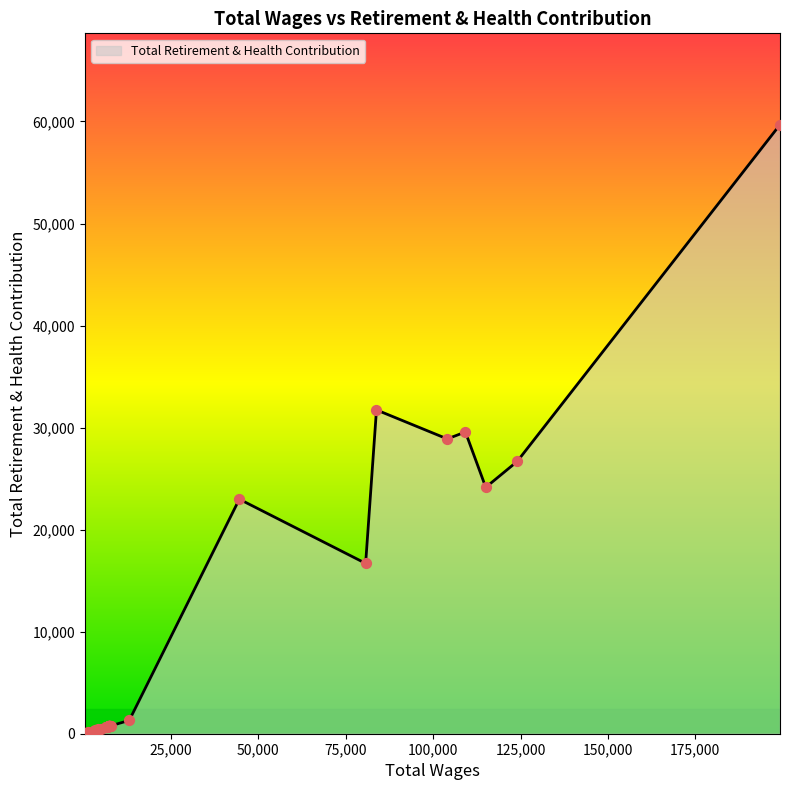

What is the change in value from 22 to 35?

-440